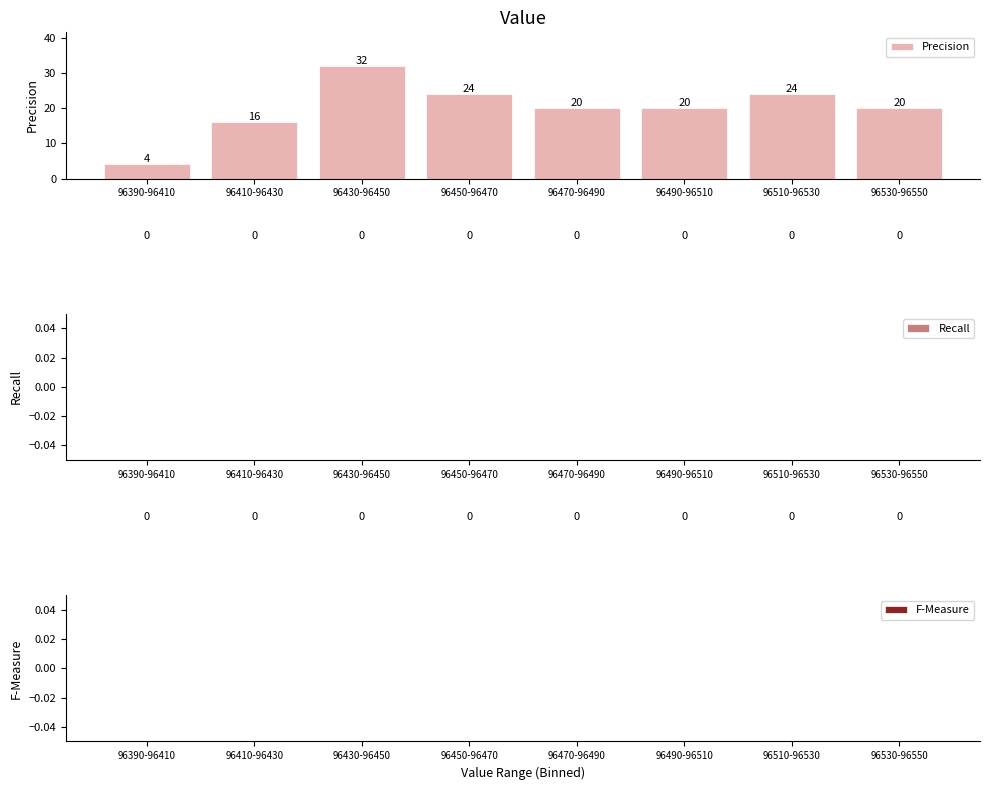

Reading left to right, transcribe all the data shown in this chart.

4	16	32	24	20	20	24	20